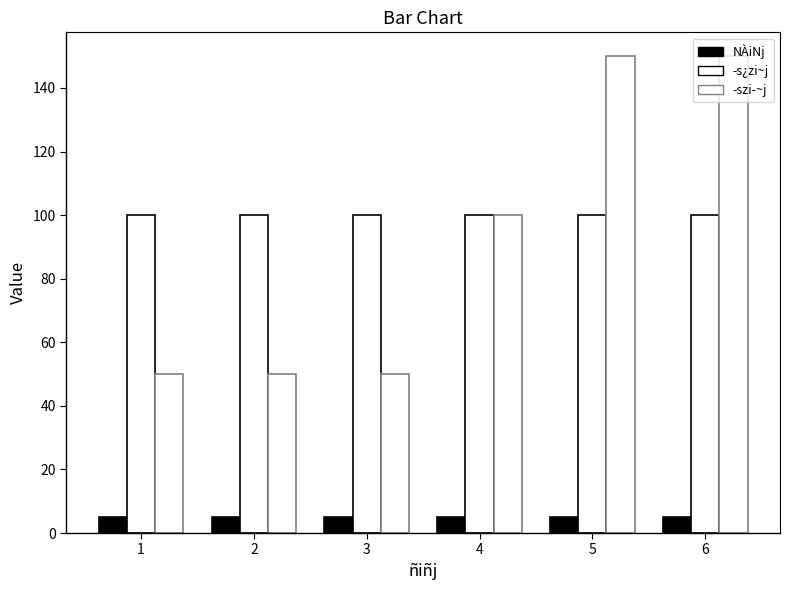

How many values in the ­szi­~j series are below 100?

3